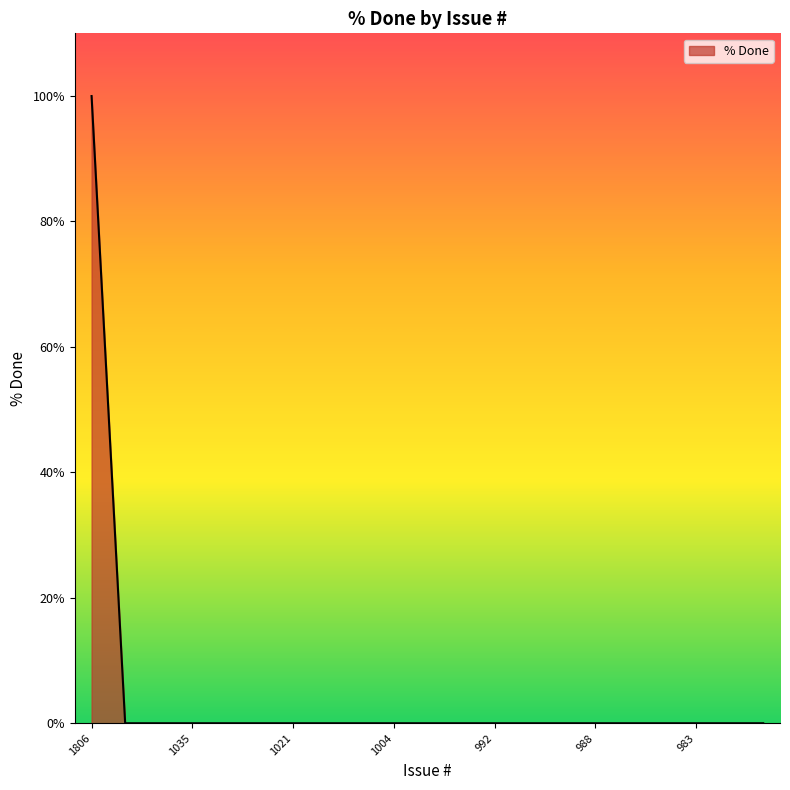

What is the greatest value displayed?

100